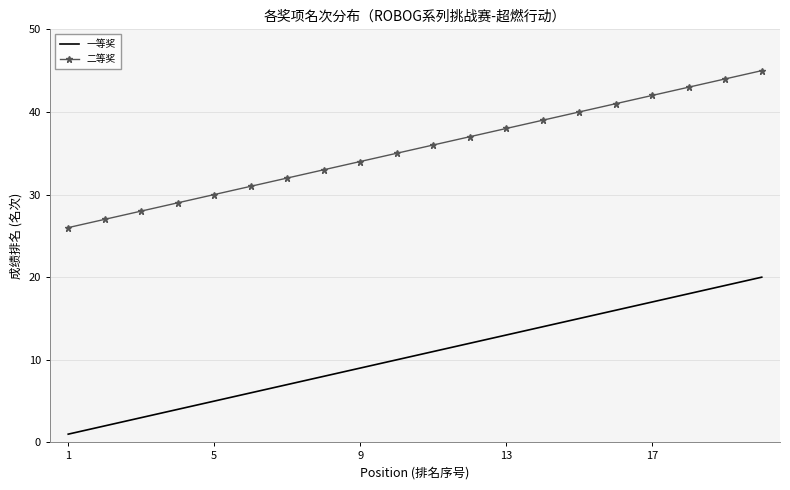

Rank the series by their maximum value, from lowest to highest.

一等奖, 二等奖